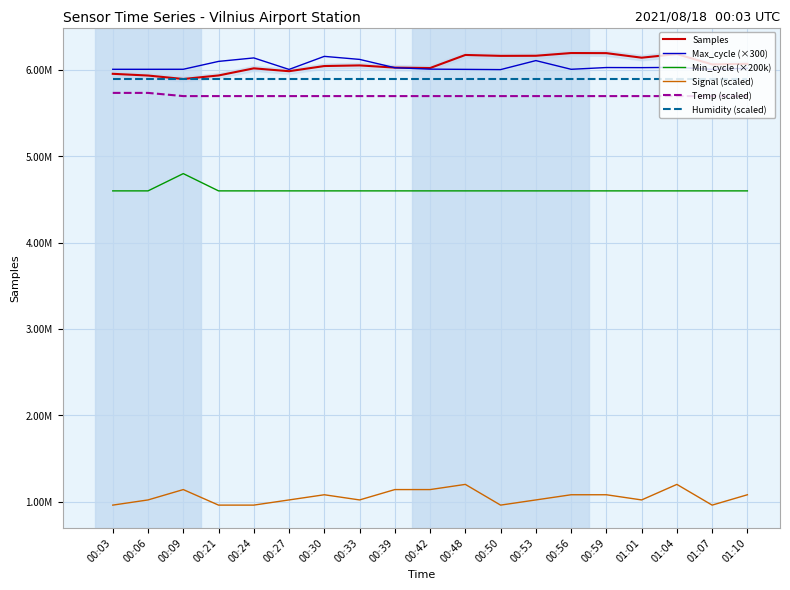

True or false: Min_cycle (×200k) has more than 0 points higher than both neighbors.

True